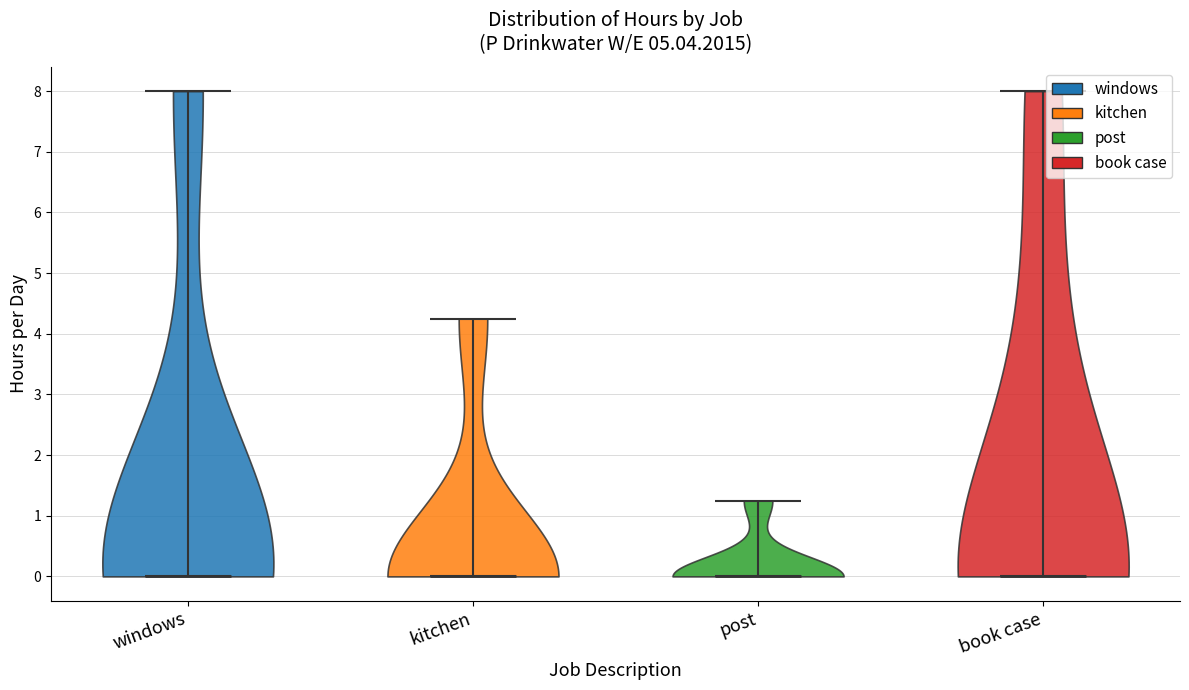

Reading left to right, read every violin against the y-axis: where its median line is, and the lowest and highest points it reaches. The values are not printed on the chart, so give them approximately, as read against the axis.

windows: median line 0.0, lowest point 0.0, highest point 8.0
kitchen: median line 0.0, lowest point 0.0, highest point 4.3
post: median line 0.0, lowest point 0.0, highest point 1.3
book case: median line 0.0, lowest point 0.0, highest point 8.0